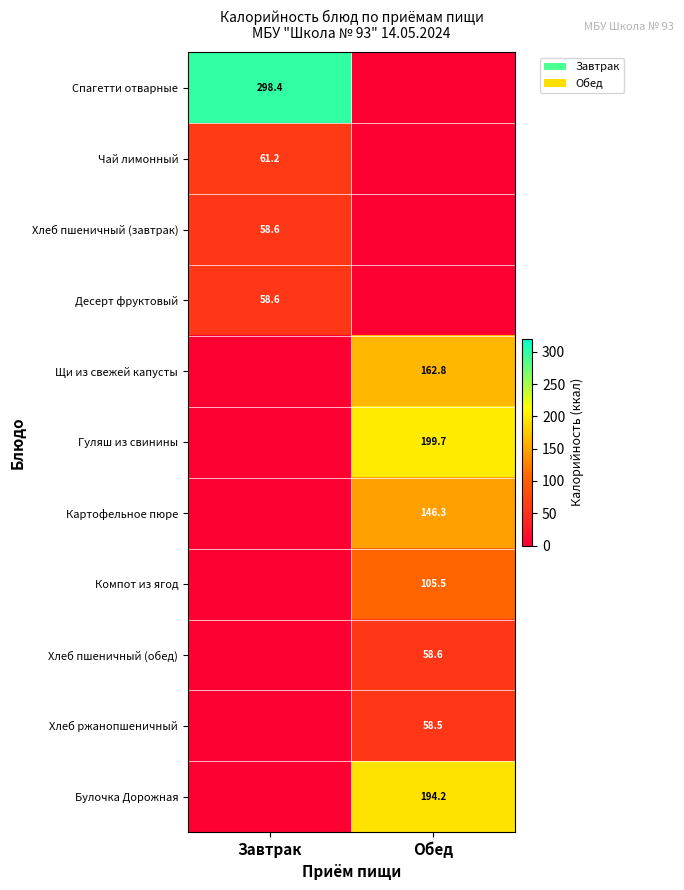

True or false: Спагетти отварные has a value of 149.7 at Завтрак.

False